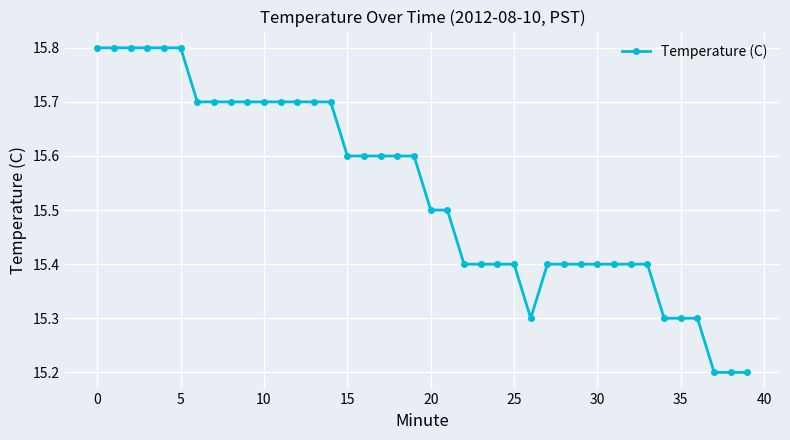

What is the value of the 34th point from the left?

15.4